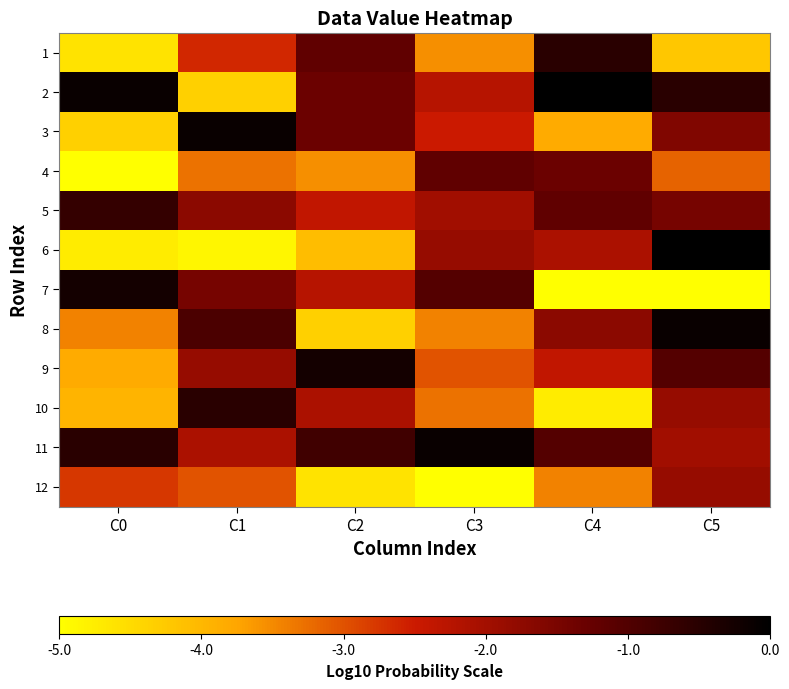

Reading left to right, transcribe all the data shown in this chart.

1: C0=-4.6	C1=-2.6	C2=-1.2	C3=-3.6	C4=-0.5	C5=-4.2
2: C0=-0.1	C1=-4.3	C2=-1.3	C3=-2.2	C4=0.0	C5=-0.5
3: C0=-4.3	C1=-0.1	C2=-1.3	C3=-2.5	C4=-3.8	C5=-1.6
4: C0=-5.0	C1=-3.3	C2=-3.6	C3=-1.2	C4=-1.3	C5=-3.2
5: C0=-0.7	C1=-1.7	C2=-2.4	C3=-2.0	C4=-1.2	C5=-1.4
6: C0=-4.7	C1=-4.9	C2=-4.1	C3=-1.8	C4=-2.1	C5=0.0
7: C0=-0.3	C1=-1.4	C2=-2.2	C3=-1.1	C4=-5.0	C5=-5.0
8: C0=-3.4	C1=-0.9	C2=-4.3	C3=-3.4	C4=-1.7	C5=-0.1
9: C0=-3.8	C1=-1.8	C2=-0.3	C3=-3.0	C4=-2.4	C5=-1.1
10: C0=-3.9	C1=-0.5	C2=-2.1	C3=-3.3	C4=-4.7	C5=-1.8
11: C0=-0.5	C1=-2.1	C2=-0.8	C3=-0.1	C4=-1.1	C5=-2.0
12: C0=-2.8	C1=-3.0	C2=-4.6	C3=-5.0	C4=-3.4	C5=-1.8